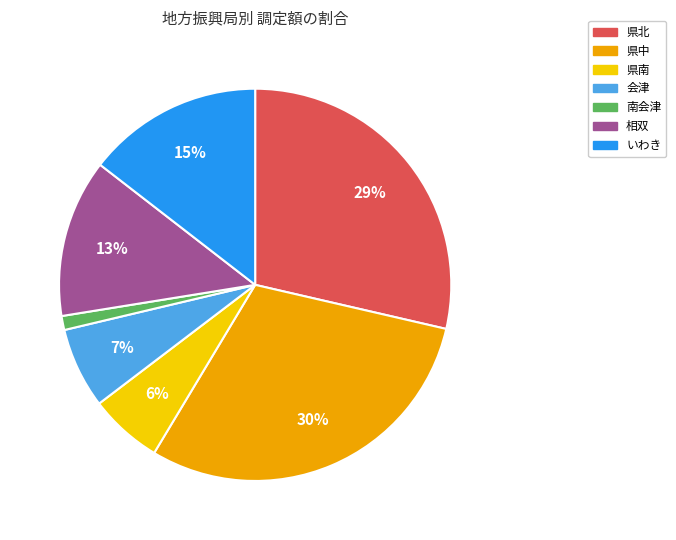

Is the sum of いわき and 南会津 greater than half?

No